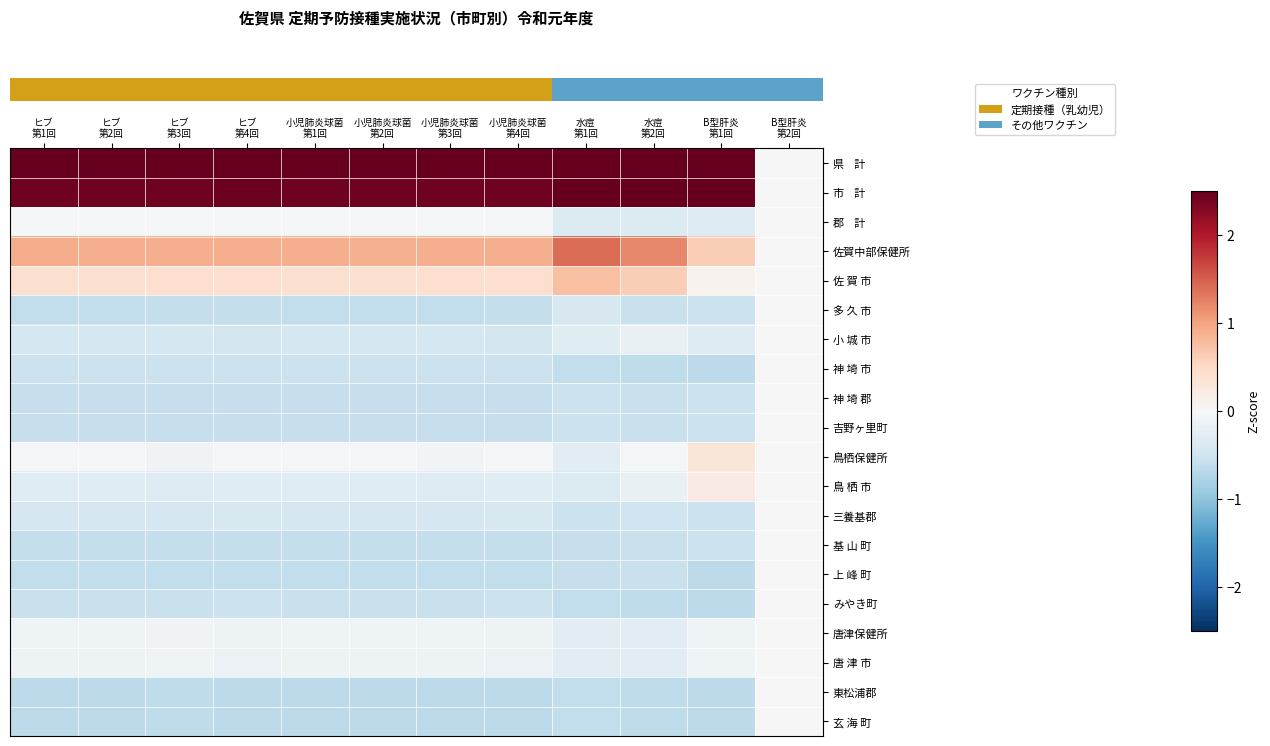

At which category does the chart reach its peak across all series?

小児肺炎球菌
第2回